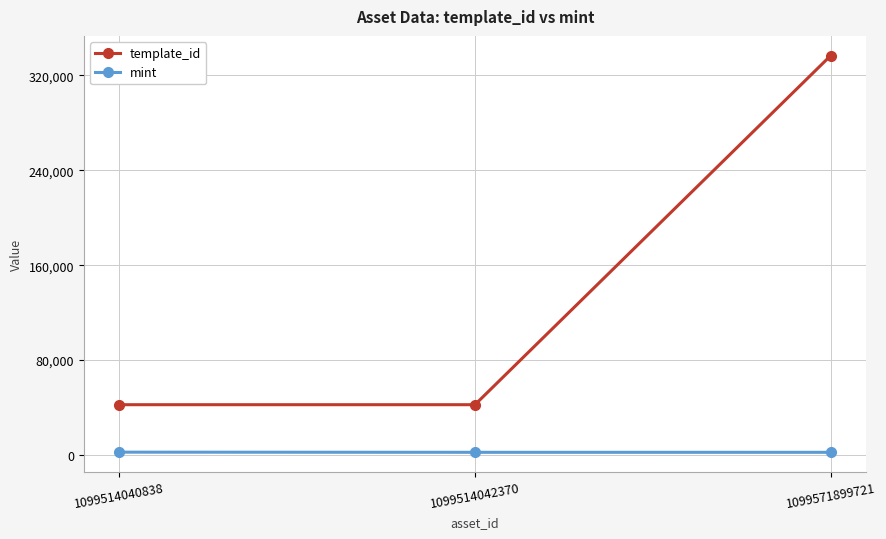

Which series changed the most between 1099514040838 and 1099571899721?

template_id